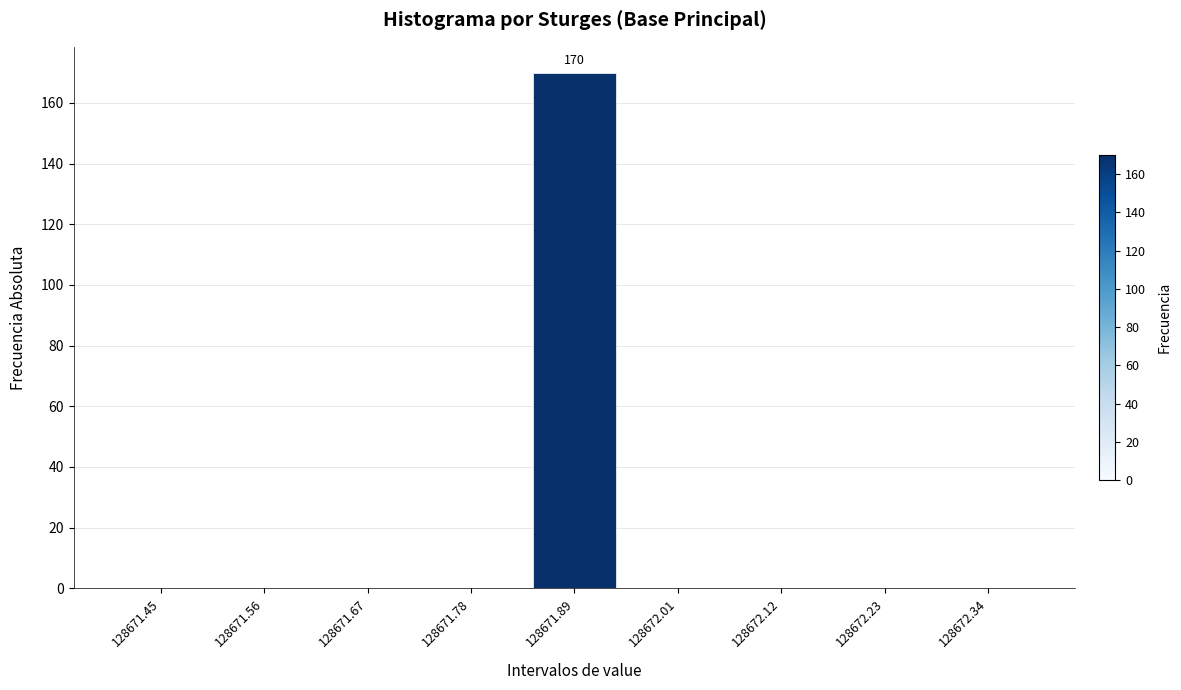

Reading right to left, list all the values displayed in this chart.

128672.34=0	128672.23=0	128672.12=0	128672.01=0	128671.89=170	128671.78=0	128671.67=0	128671.56=0	128671.45=0